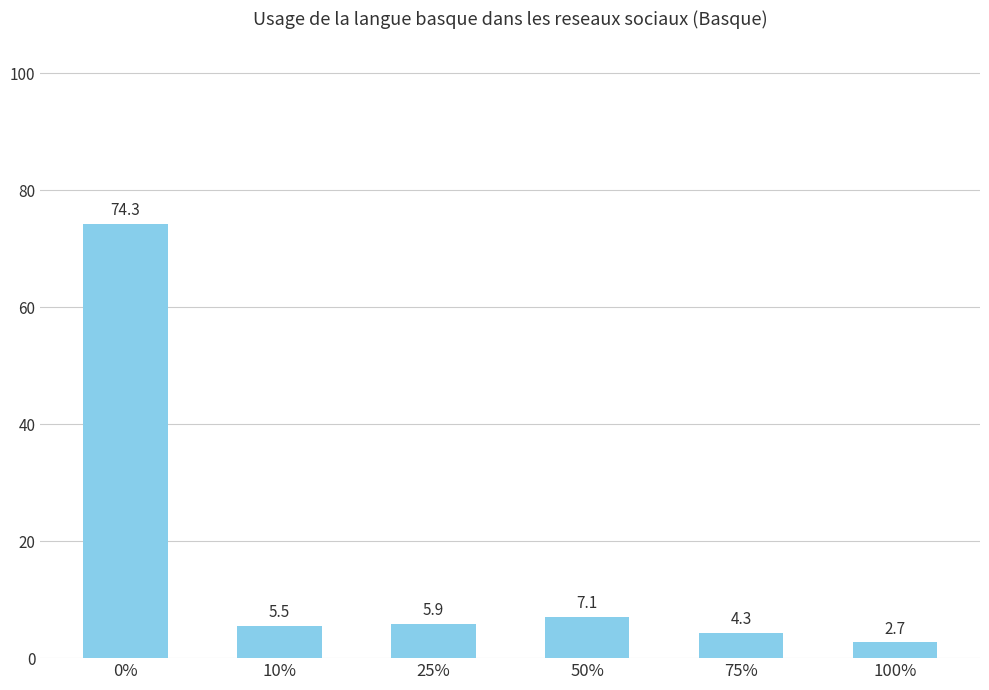

How many bars are there in total?

6